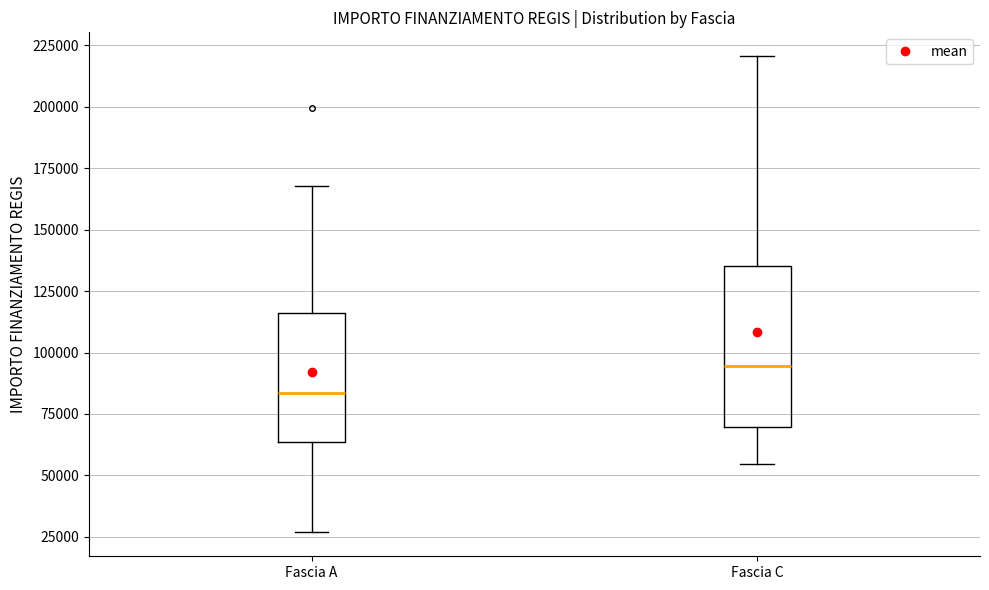

Where does the lower whisker of the box for Fascia C end on the y-axis? The values are not printed on the chart, so give them approximately, as read against the axis.

55000